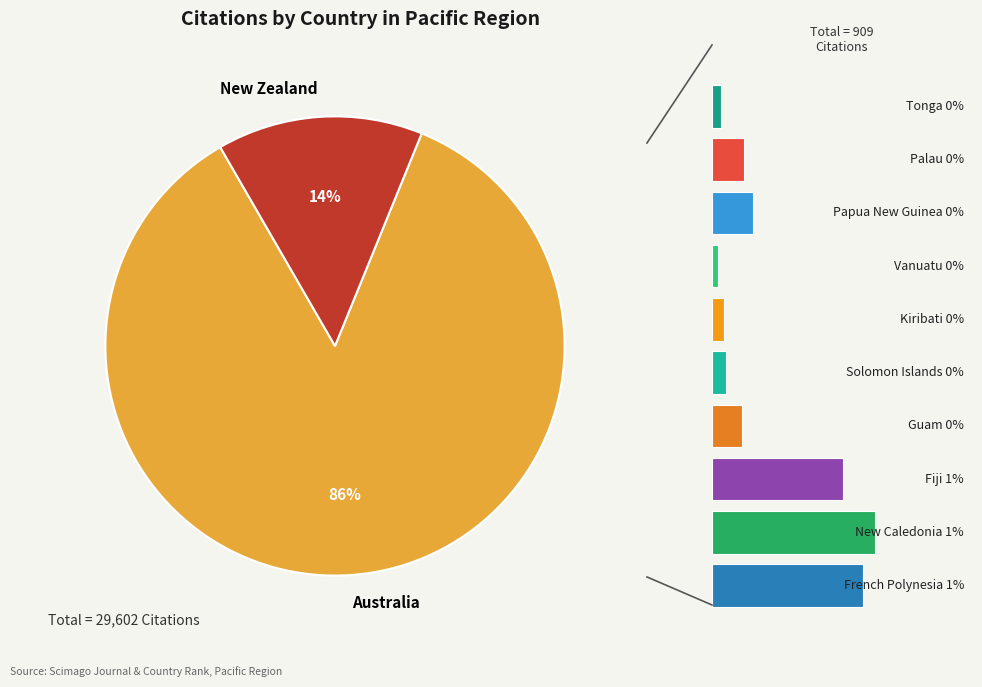

What percentage is NOT represented by New Zealand?

85.9%